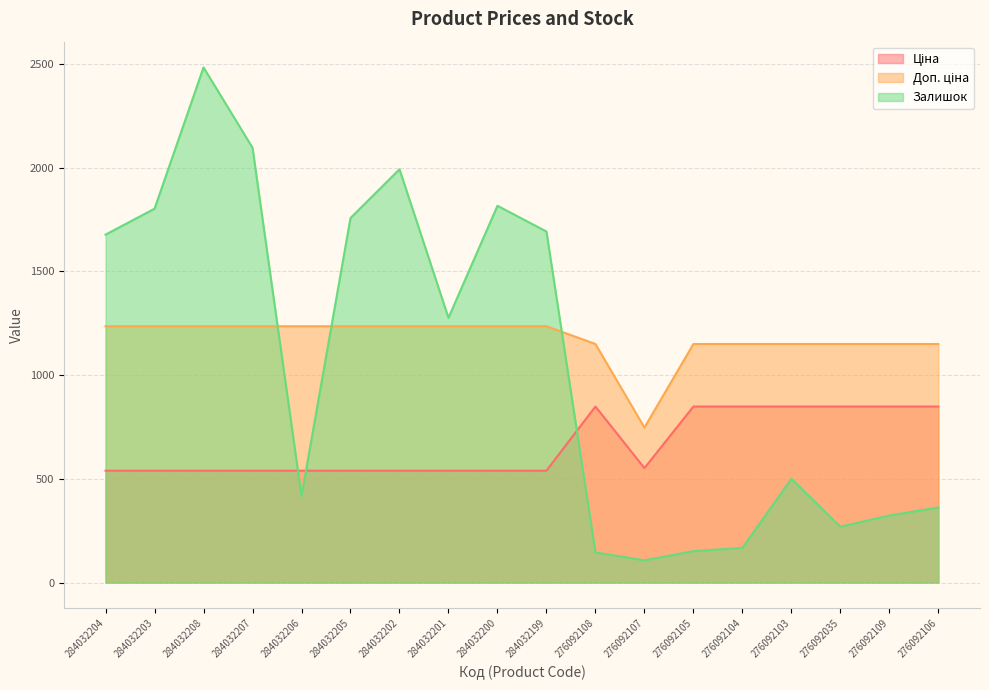

What is the label of the 1st point from the right?

276092106